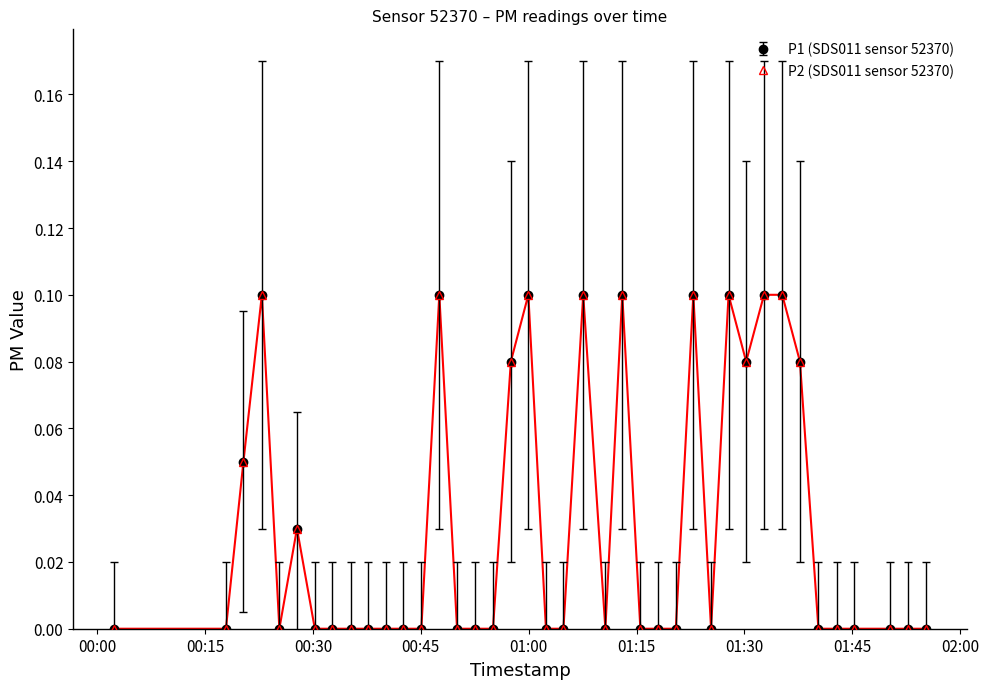

Is this an area chart (filled region under the line)?

No